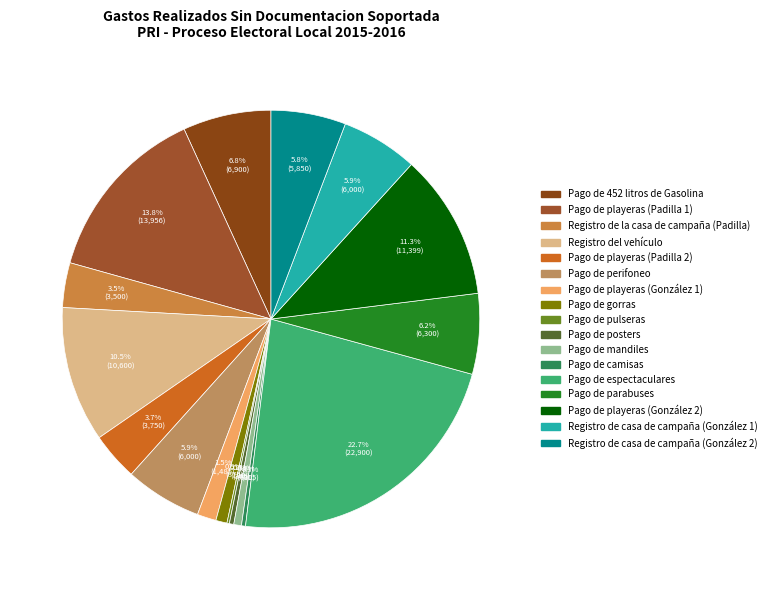

To the nearest percent, what is the difference between the largest and smallest slice percentages?

22%